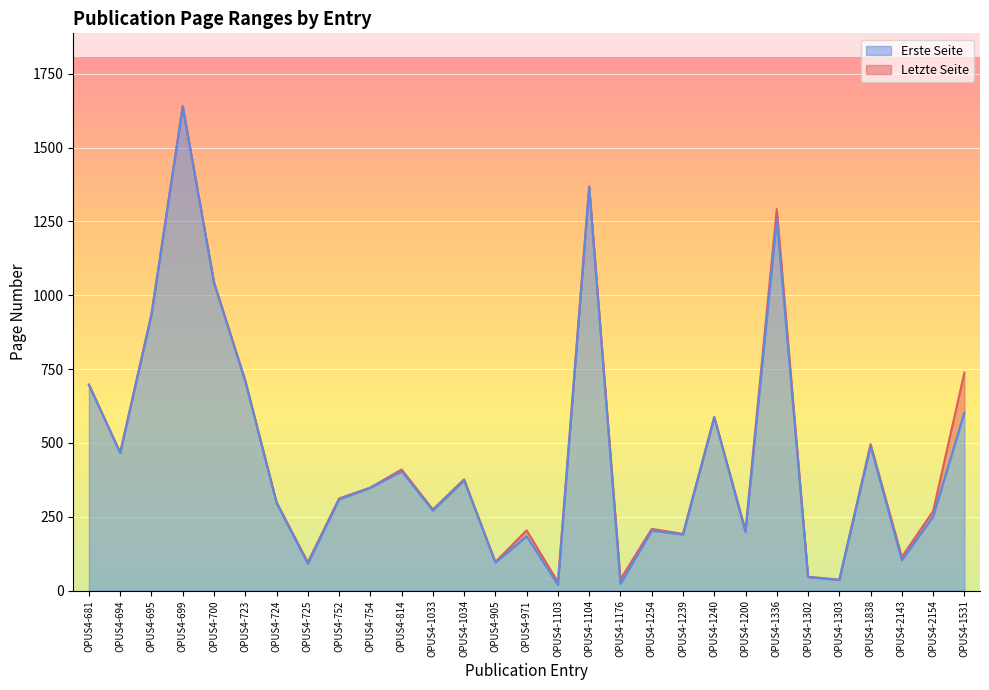

How many values in the Letzte Seite series are below 312?

14